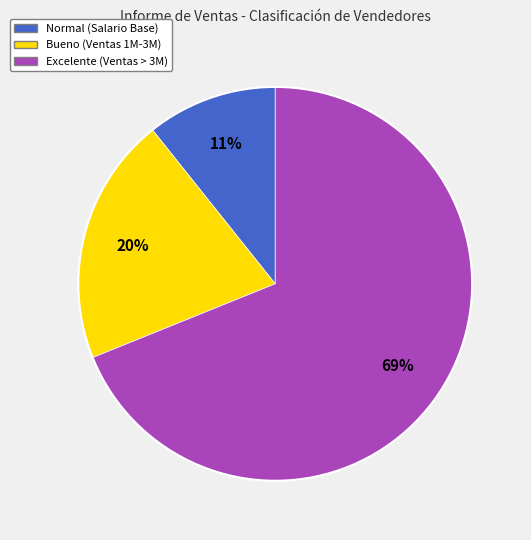

Count the number of slices in the pie.

3